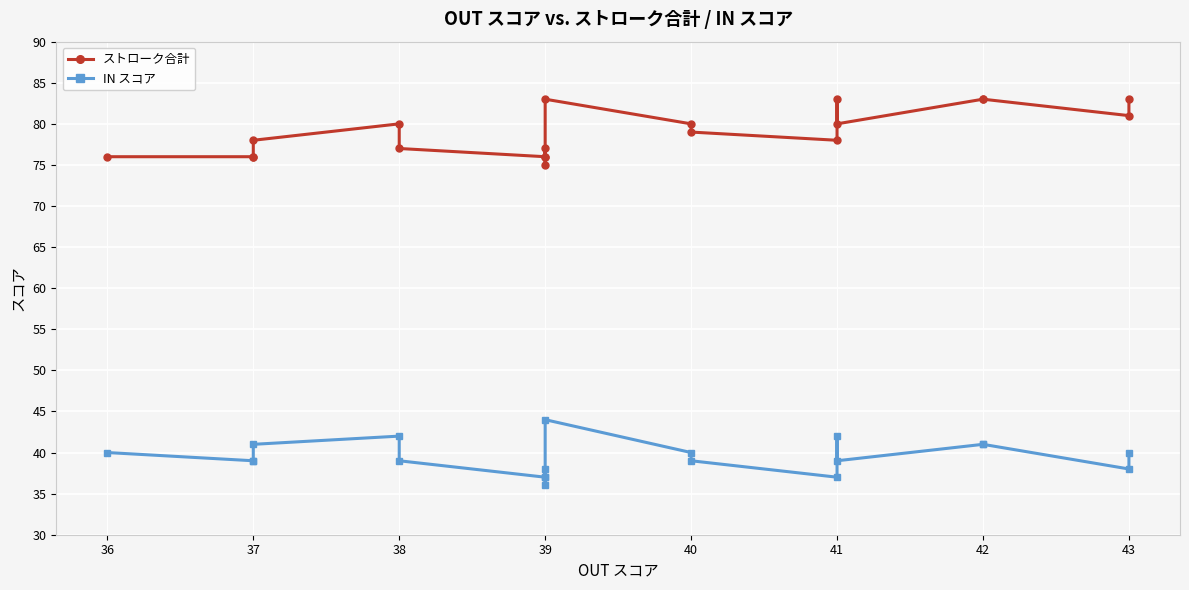

What is the difference between the maximum and minimum values in the ストローク合計 series?

8